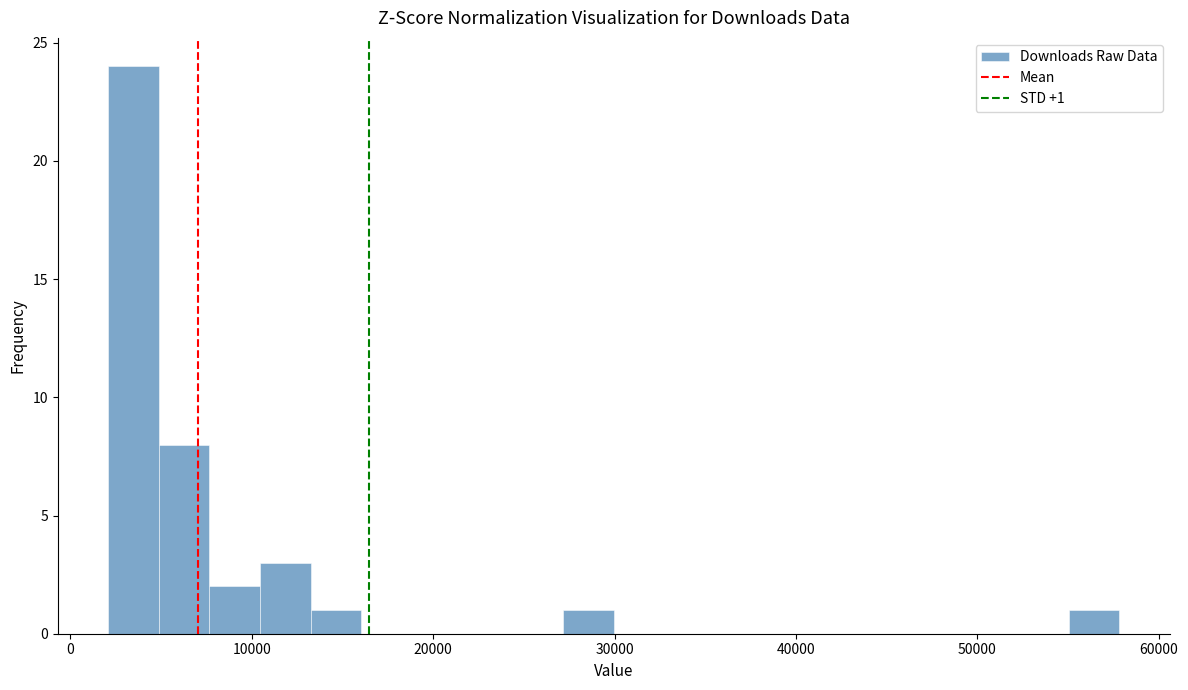

Around what value on the x-axis is the tallest bar? Give the approximate position of its centre, as read against the axis.

3000